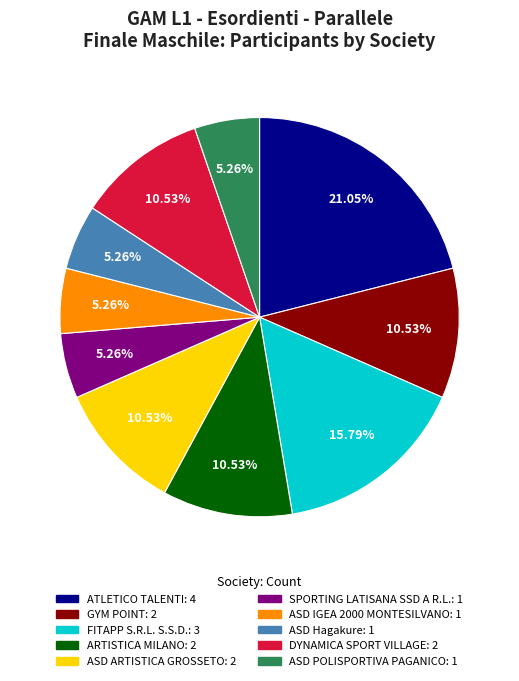

Combined, what portion of the pie is ARTISTICA MILANO and ASD POLISPORTIVA PAGANICO?

15.8%